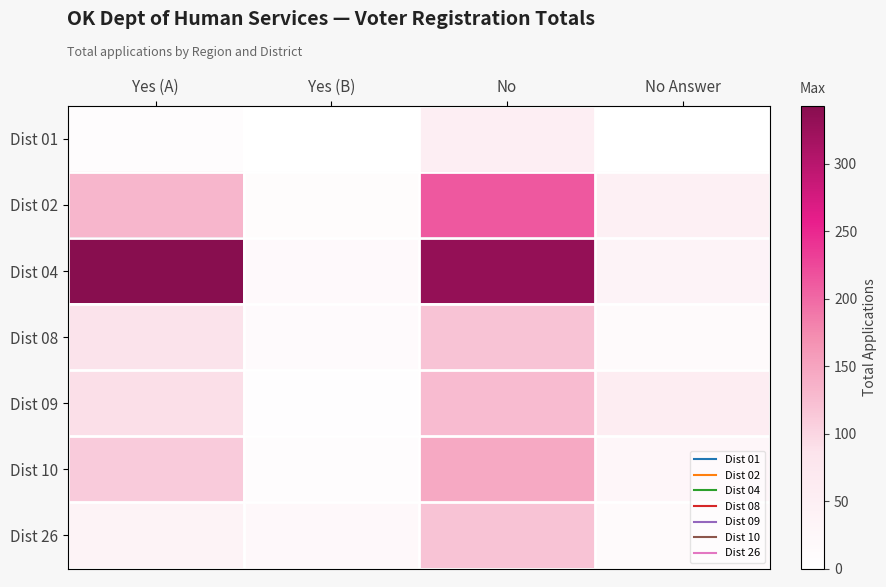

Which series has the widest spread of values?

Dist 04